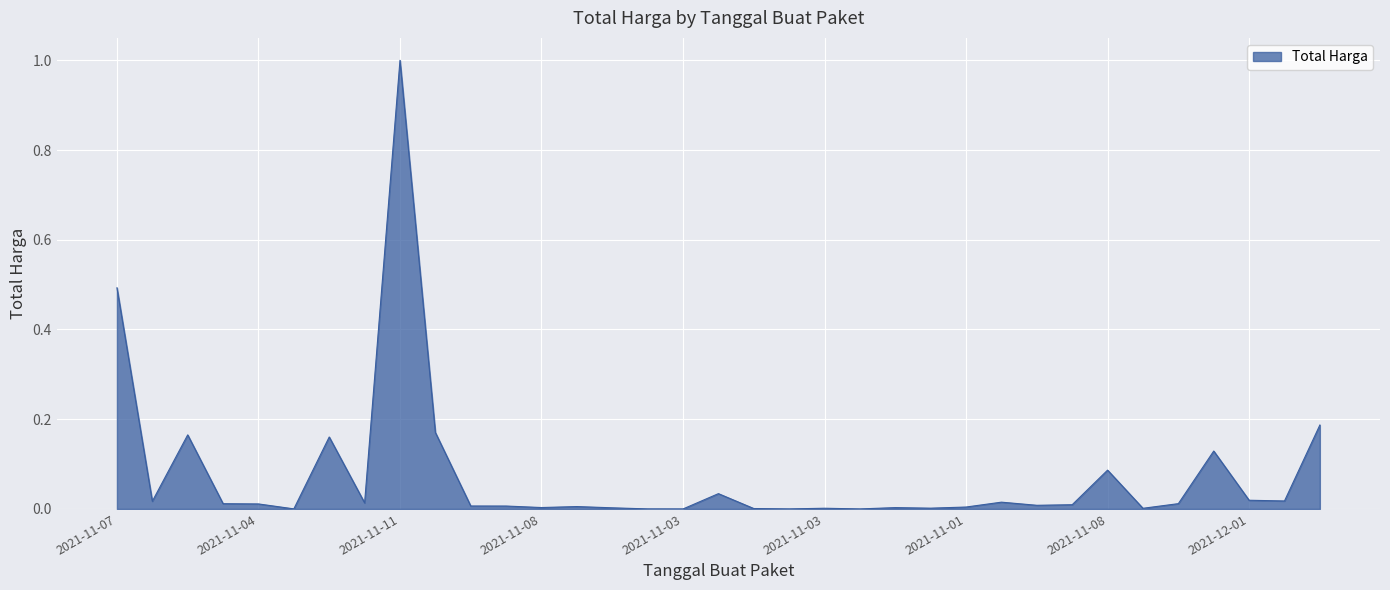

What is the difference between the maximum and minimum values?

1.0